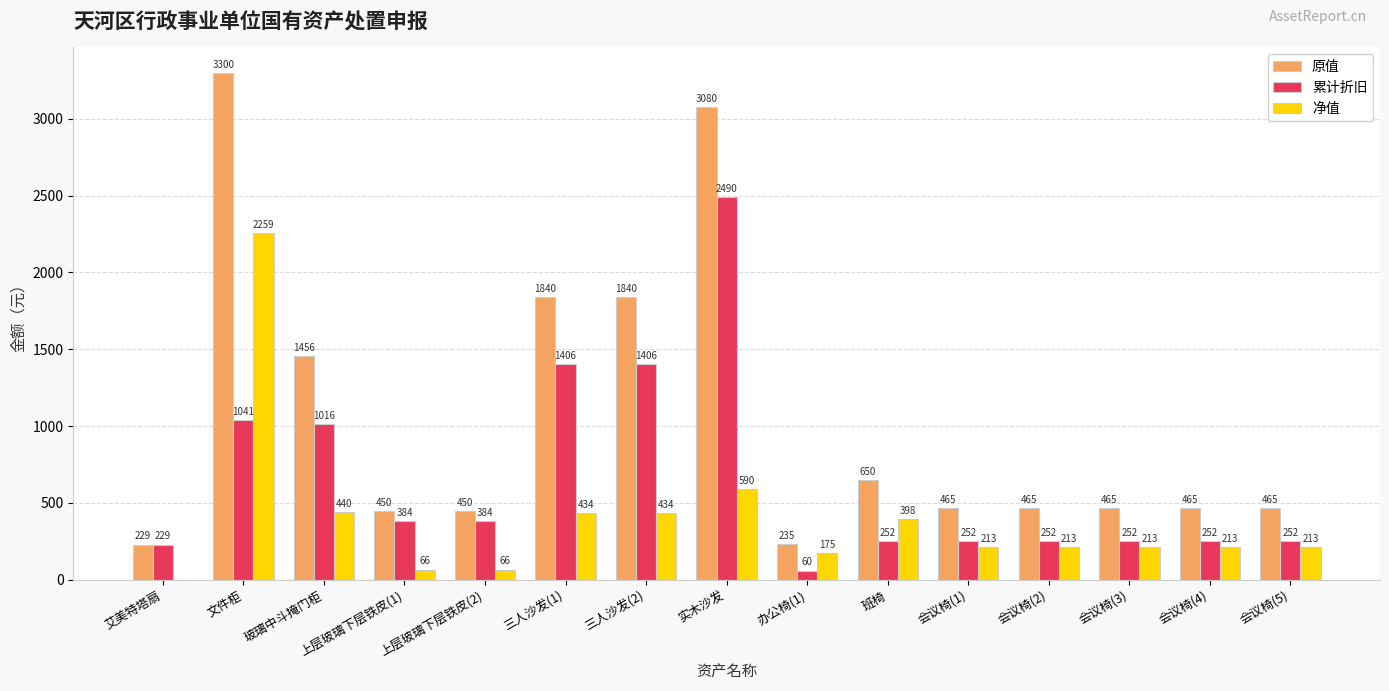

Where does the 原值 series first go above 465?

文件柜